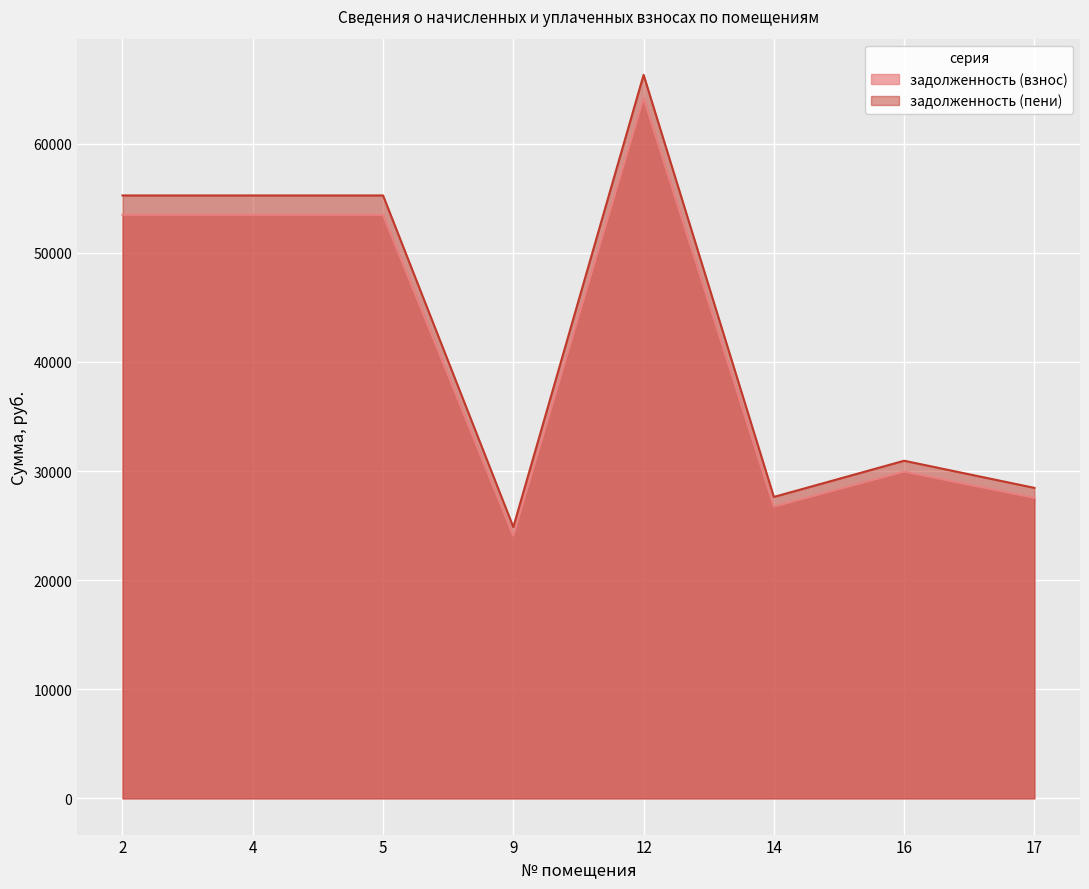

What is the total value across all series at 12?

130492.8